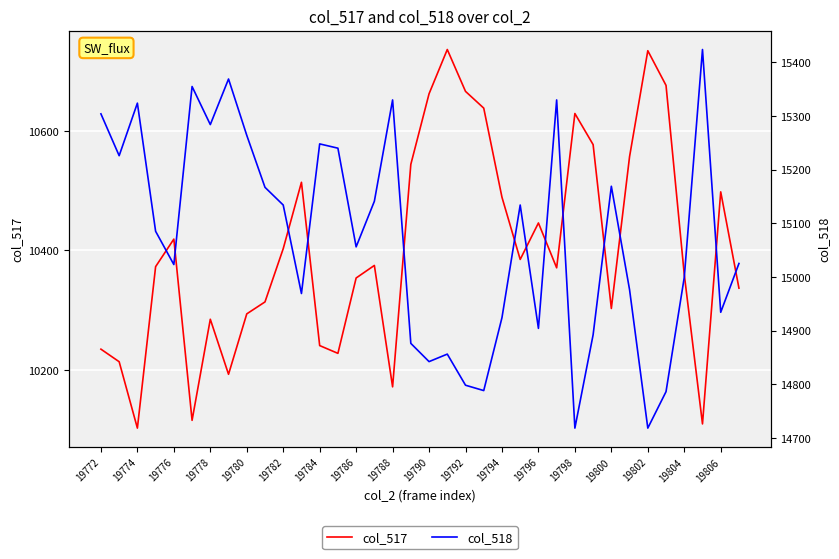

True or false: col_517 and col_518 cross at least once.

False